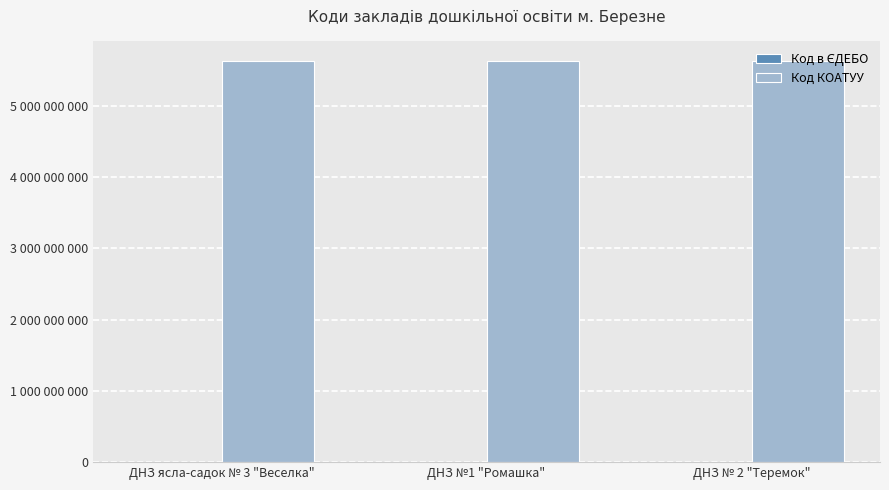

At which label is Код КОАТУУ closest to 5620410100?

ДНЗ ясла-садок № 3 "Веселка"